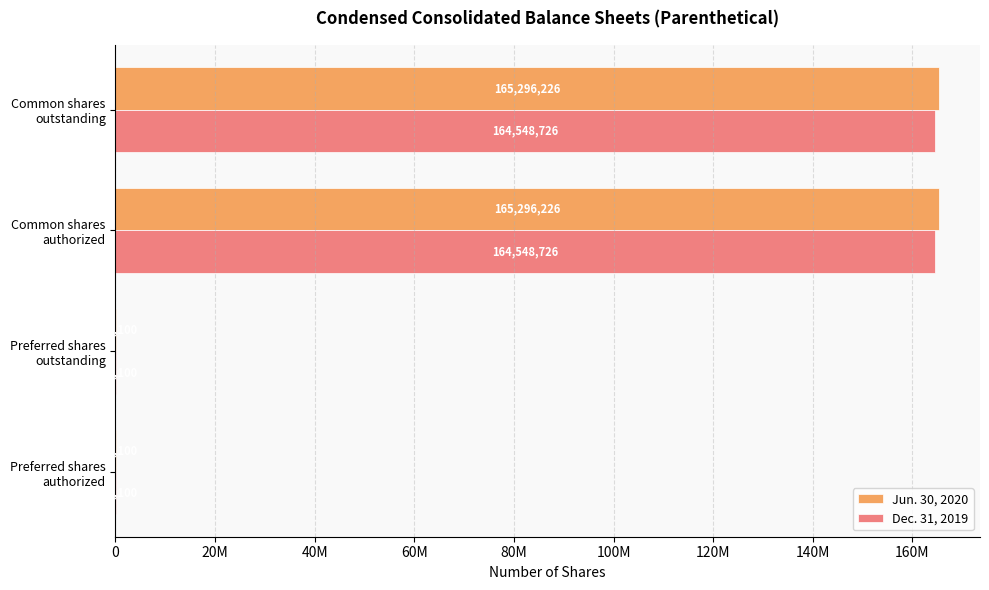

What are all the series names shown in the legend?

Jun. 30, 2020, Dec. 31, 2019